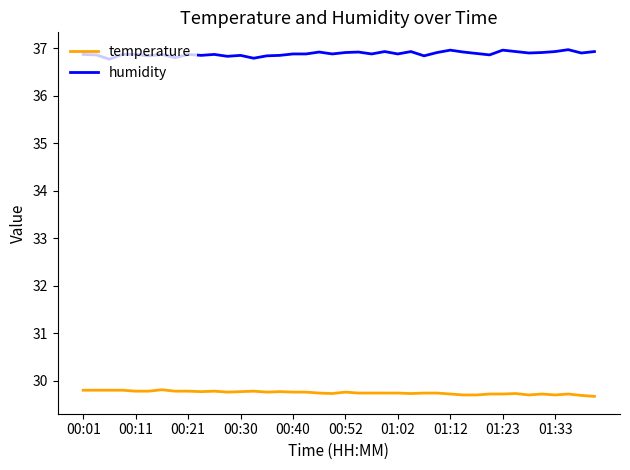

What is the greatest value displayed?

37.0